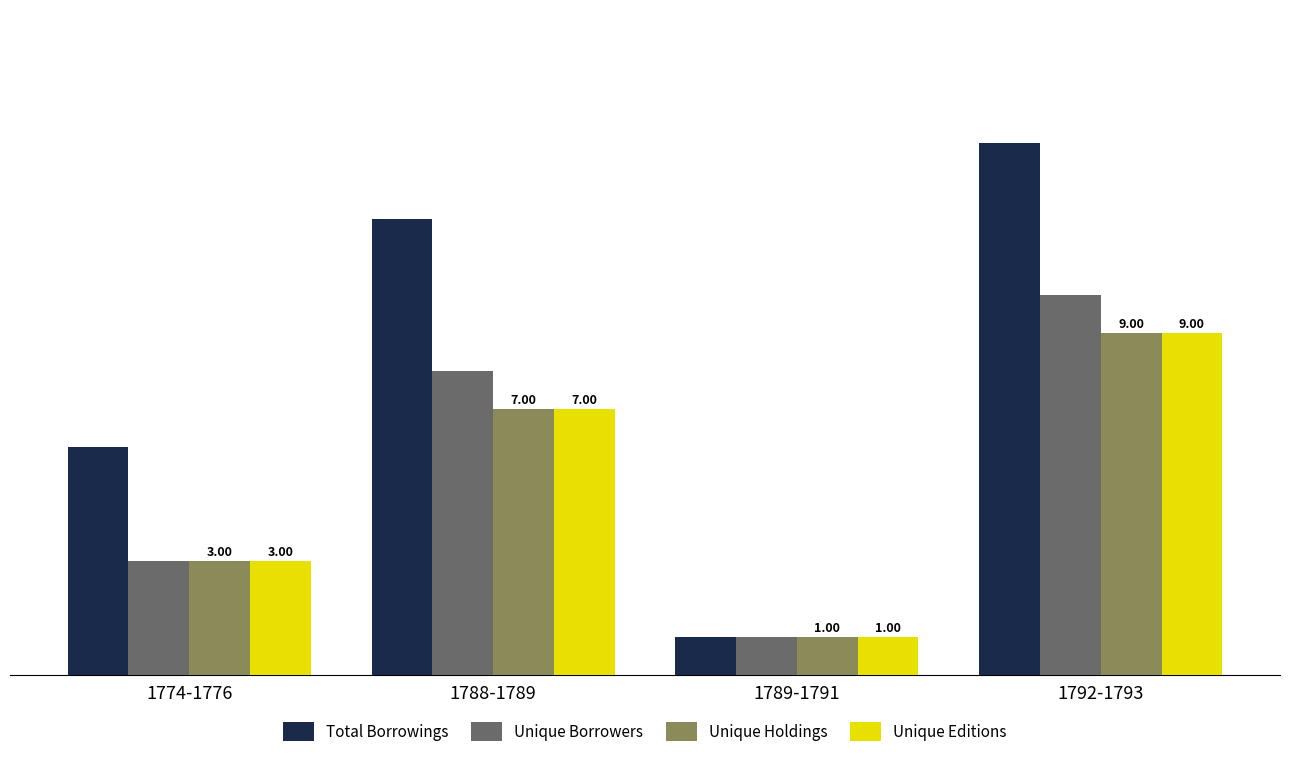

Count the Unique Borrowers values in the range 3 to 10.

3